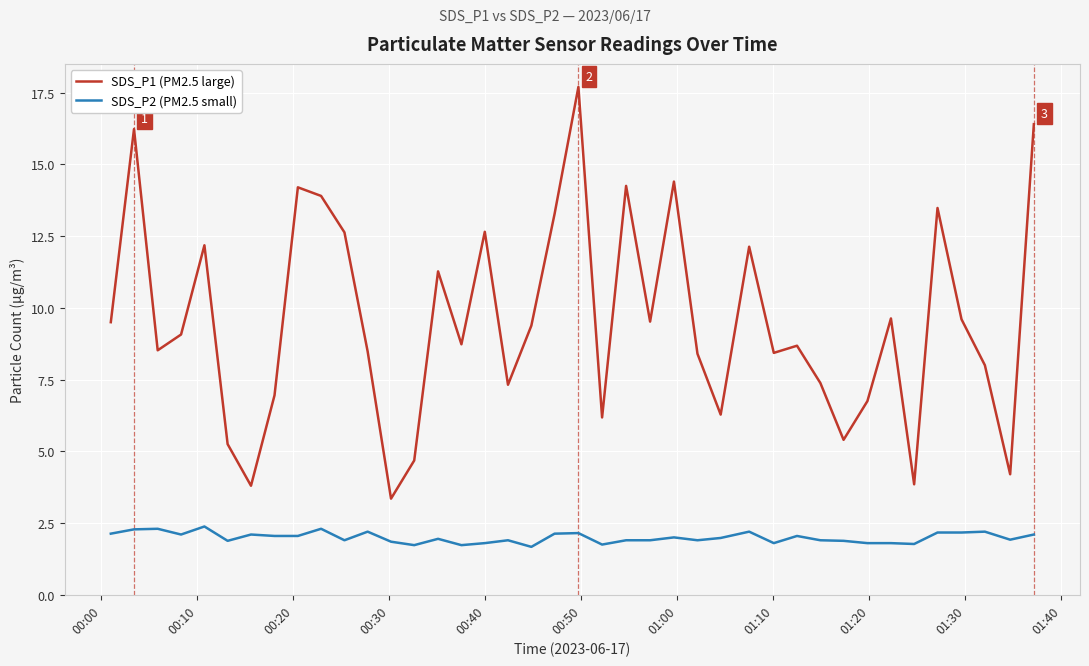

What is the difference between the maximum and minimum values in the SDS_P2 (PM2.5 small) series?

0.7